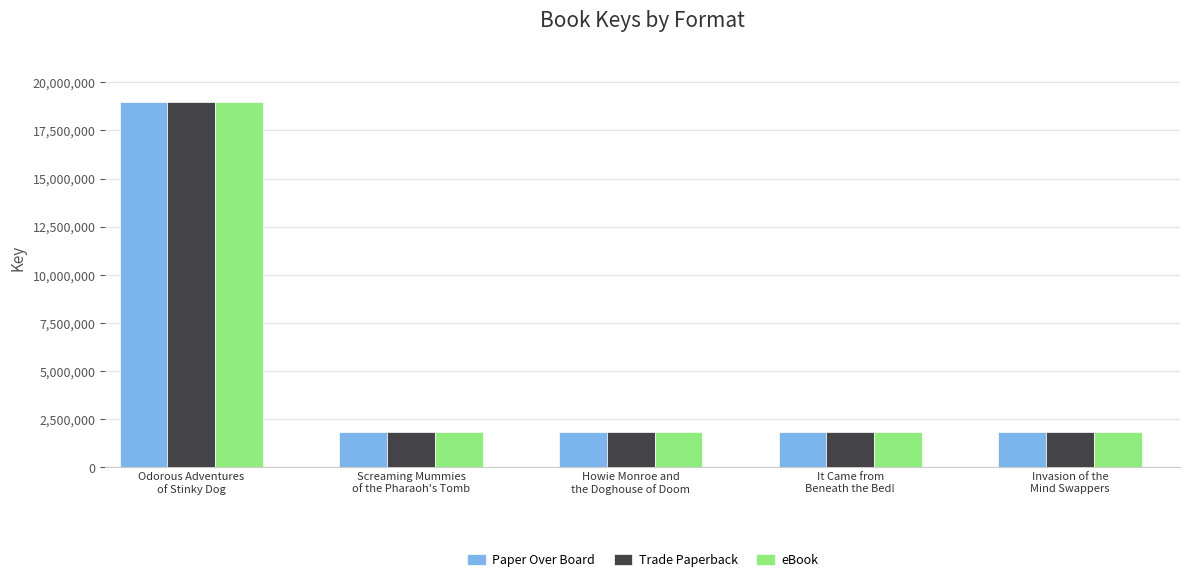

What is the maximum value shown in the chart?

18969265